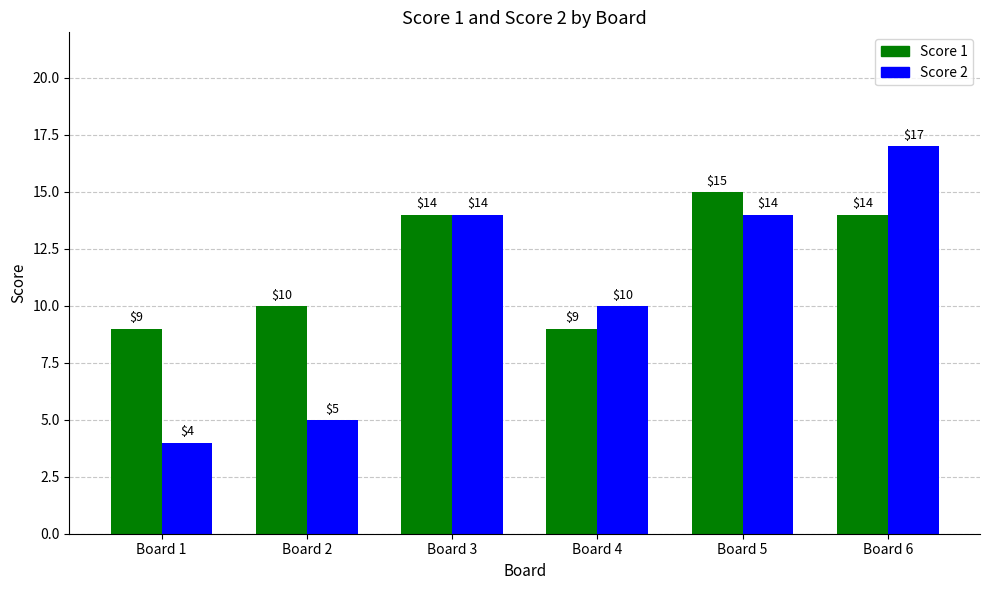

List the series in order of their peak value, lowest first.

Score 1, Score 2